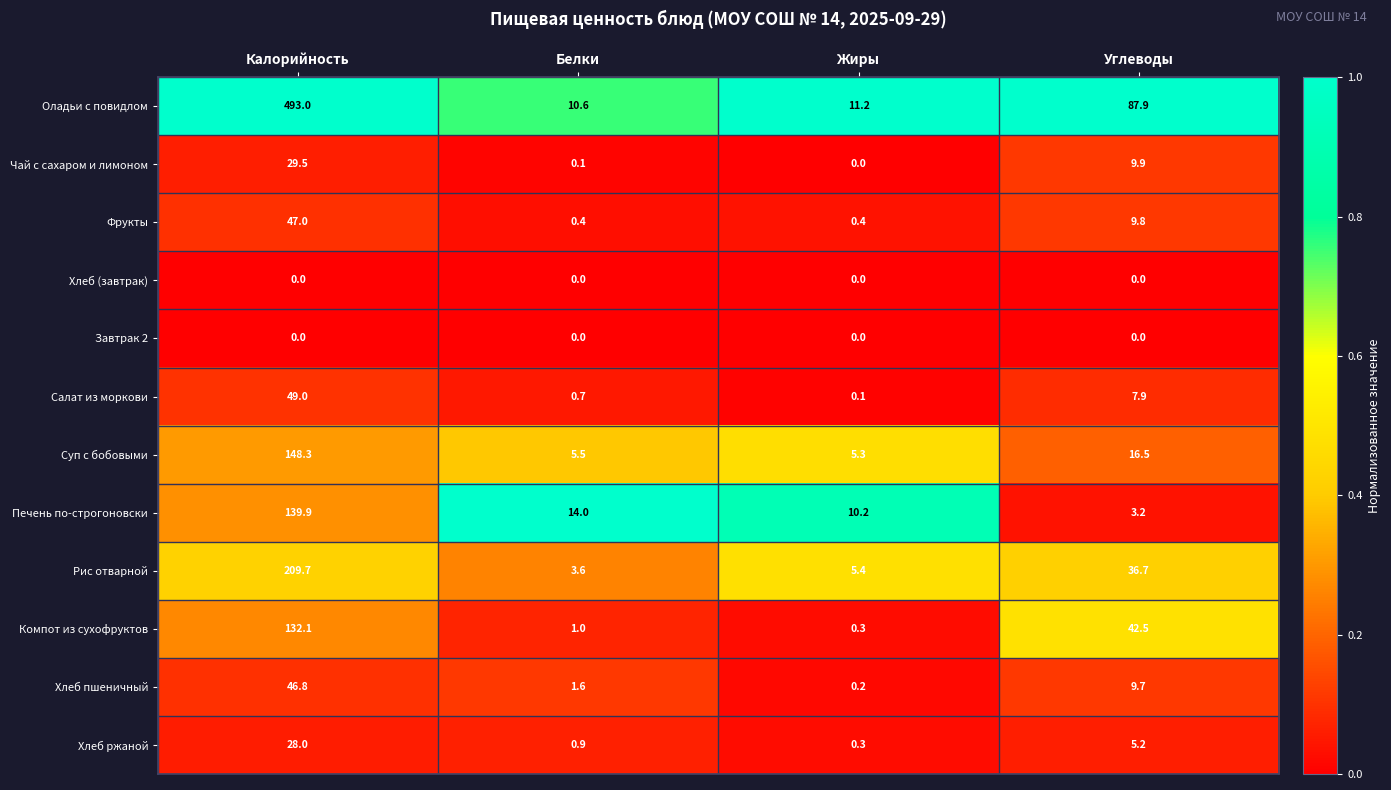

What is the approximate value of Оладьи с повидлом at Жиры?

11.2